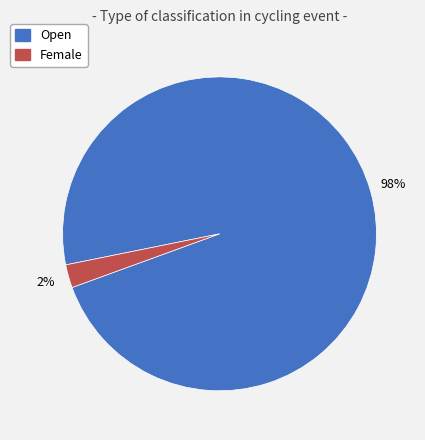

Which slice is the smallest?

Female